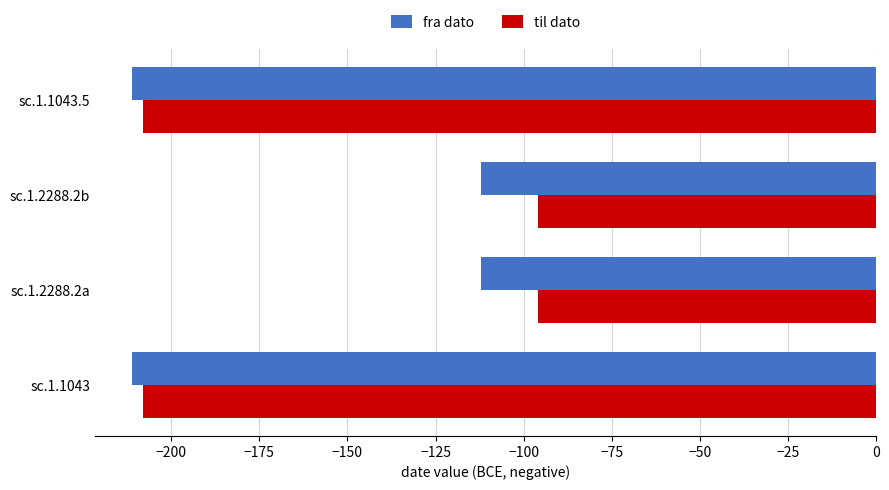

How many fra dato values are between -211 and -112?

4